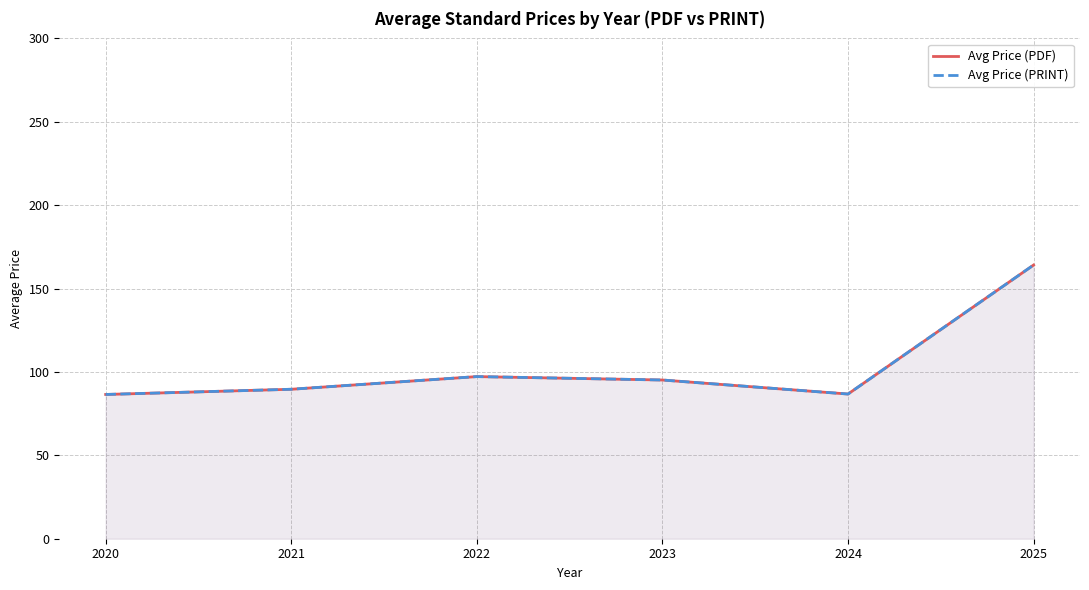

What is the value of the Avg Price (PRINT) point at the 3rd from the left?

97.2